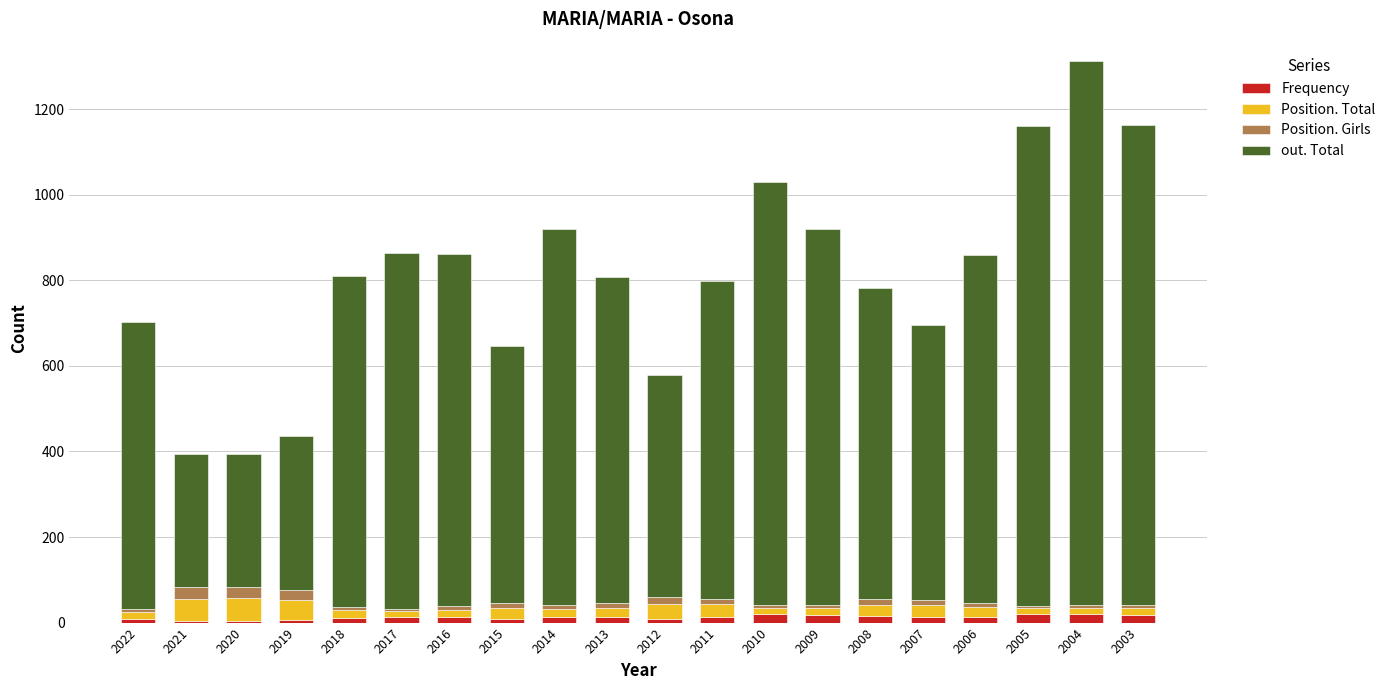

At which category is the sum across all series the highest?

2004